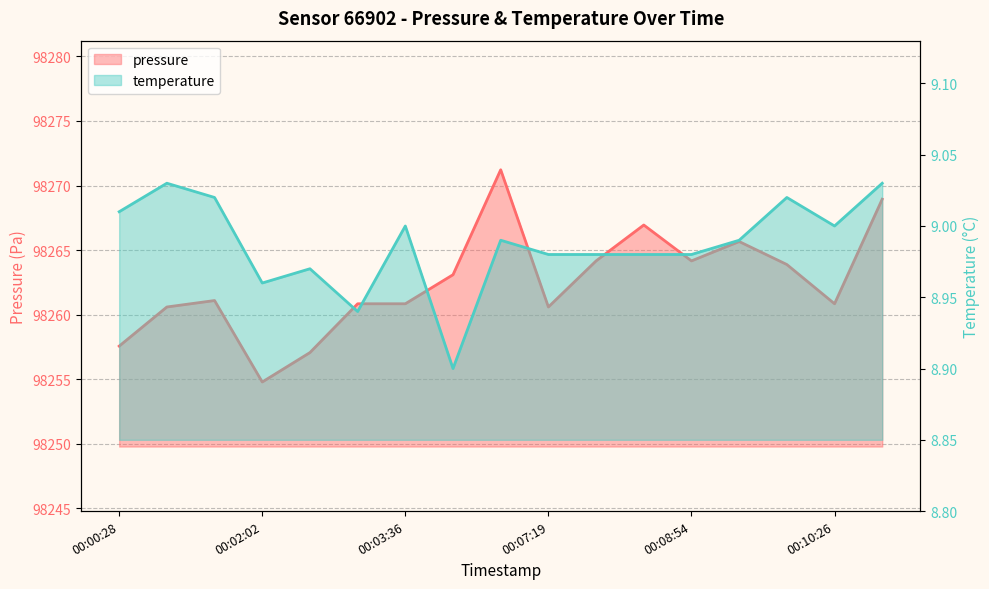

Which series has the largest total across all categories?

pressure